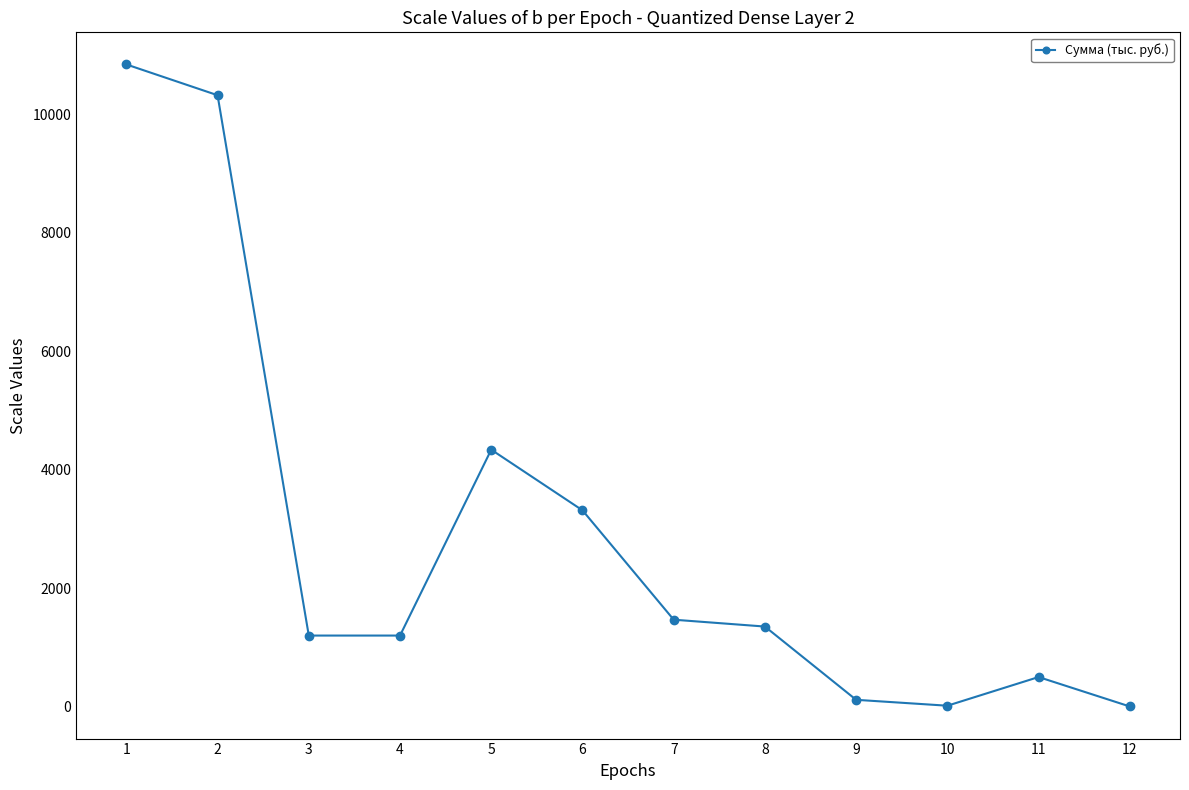

What is the maximum value shown in the chart?

10837.0